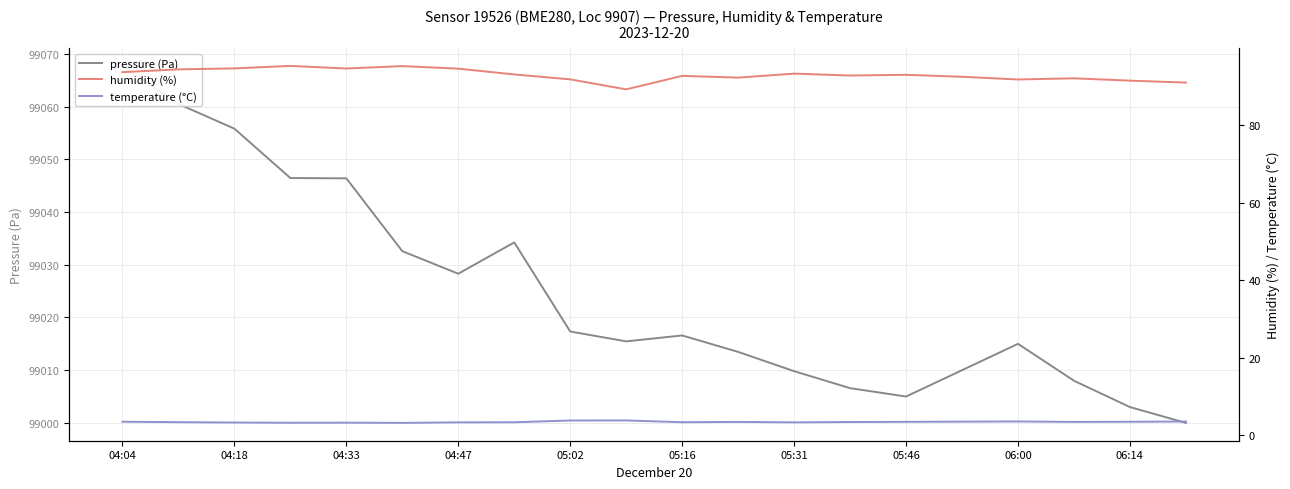

How many interior local peaks does the temperature (°C) series have?

4